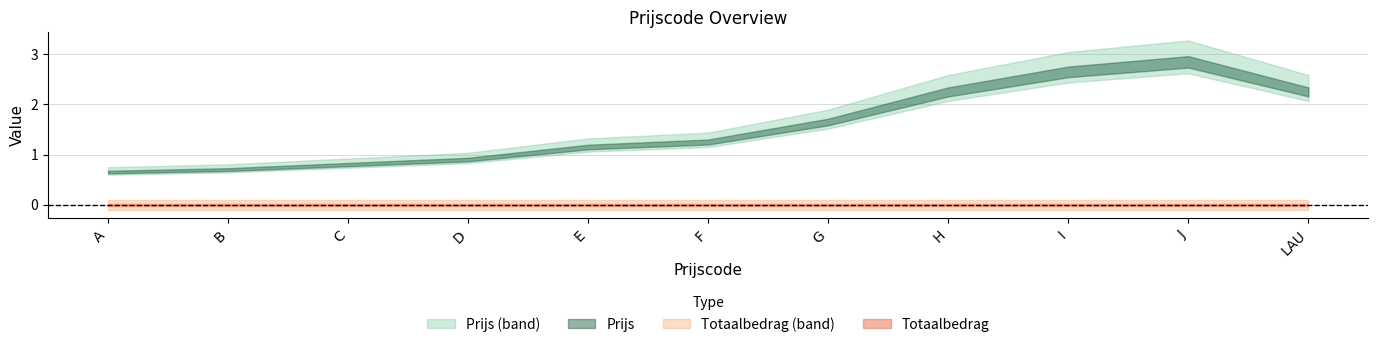

Reading left to right, what are all the values shown in this chart?

Prijs: A=0.7	B=0.7	C=0.8	D=0.9	E=1.1	F=1.2	G=1.6	H=2.2	I=2.6	J=2.9	LAU=2.2
Totaalbedrag: A=0.0	B=0.0	C=0.0	D=0.0	E=0.0	F=0.0	G=0.0	H=0.0	I=0.0	J=0.0	LAU=0.0